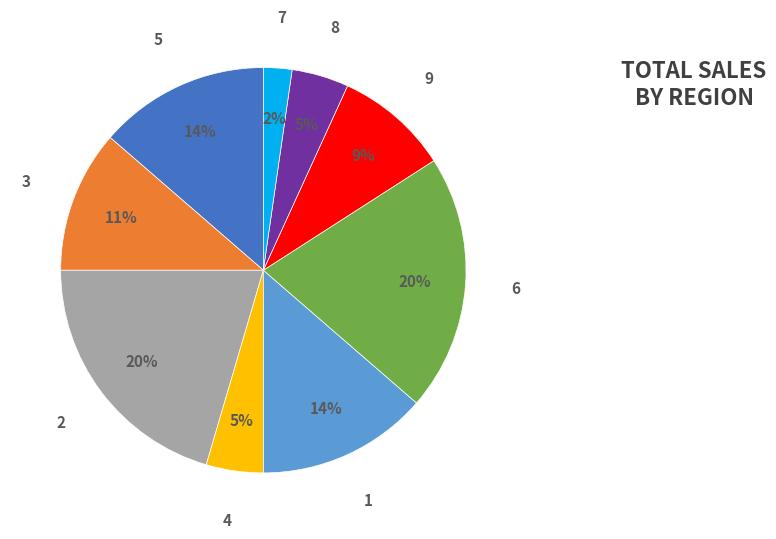

The 2 slice represents 14% of the pie. True or false?

False